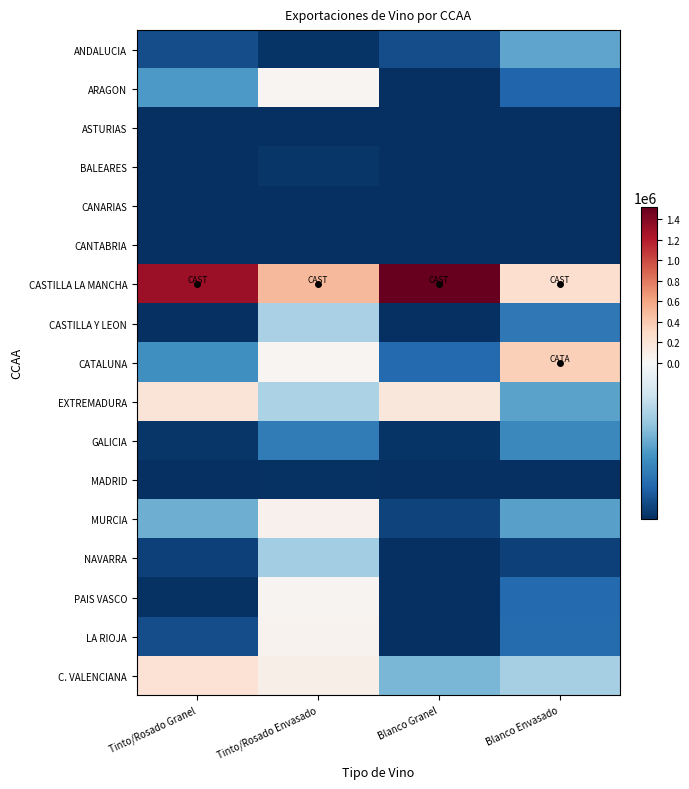

Which series has the largest total across all categories?

CASTILLA LA MANCHA